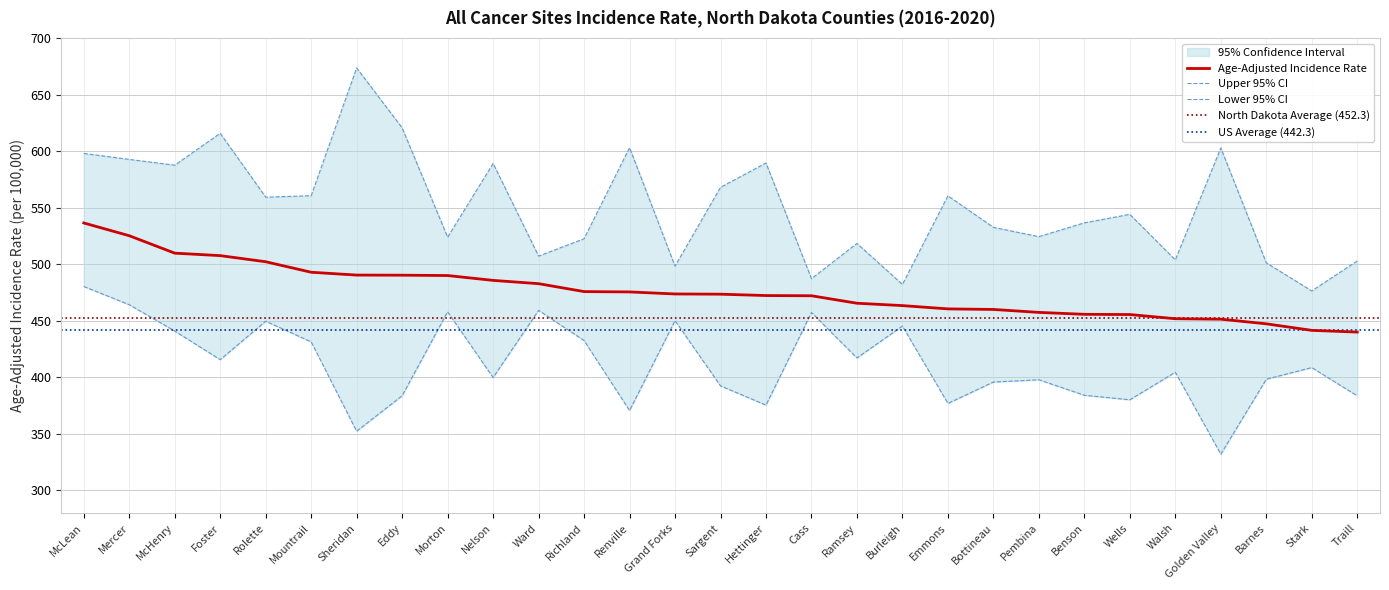

Is it true that Age-Adjusted Incidence Rate equals 457.5 at Pembina?

True